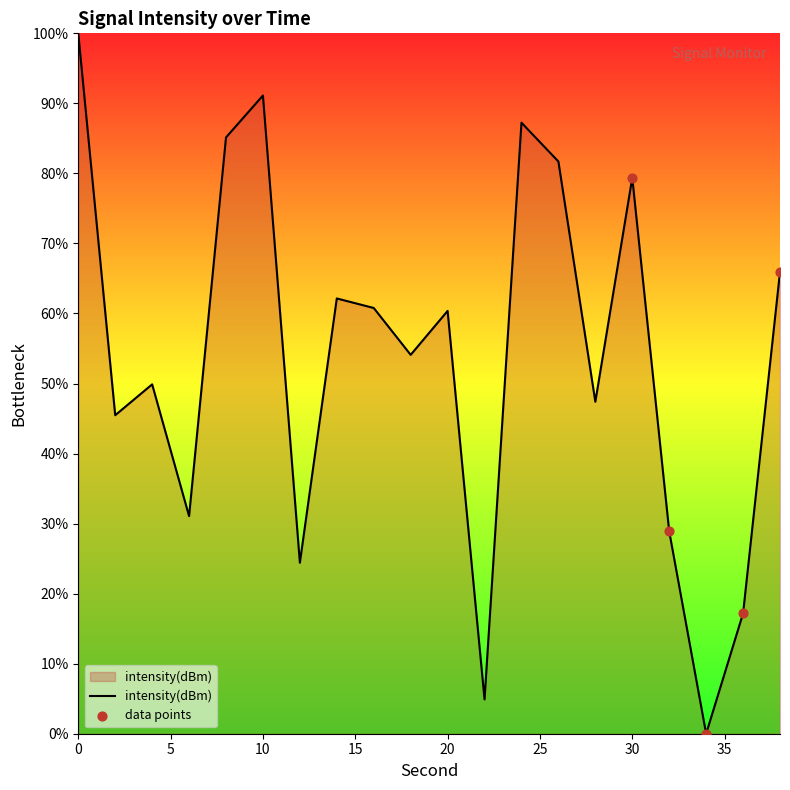

What is the greatest value displayed?

100.0